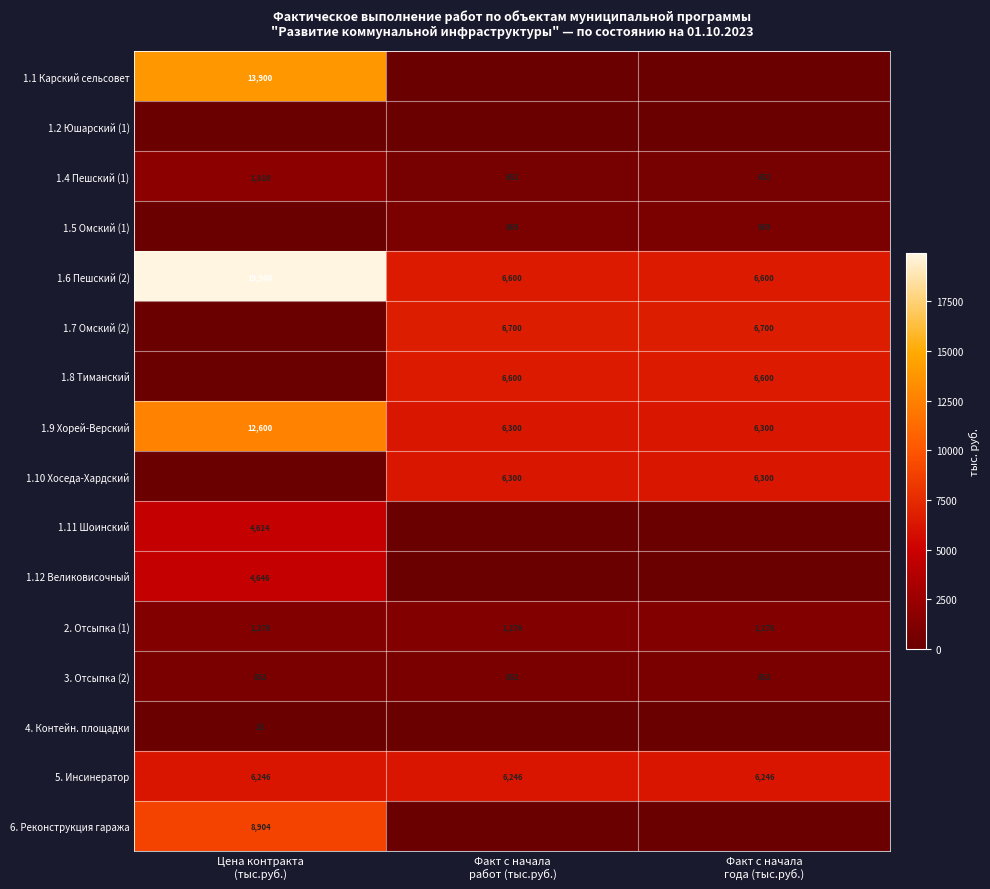

What is the sum of all 1.6 Пешский (2) values?

33100